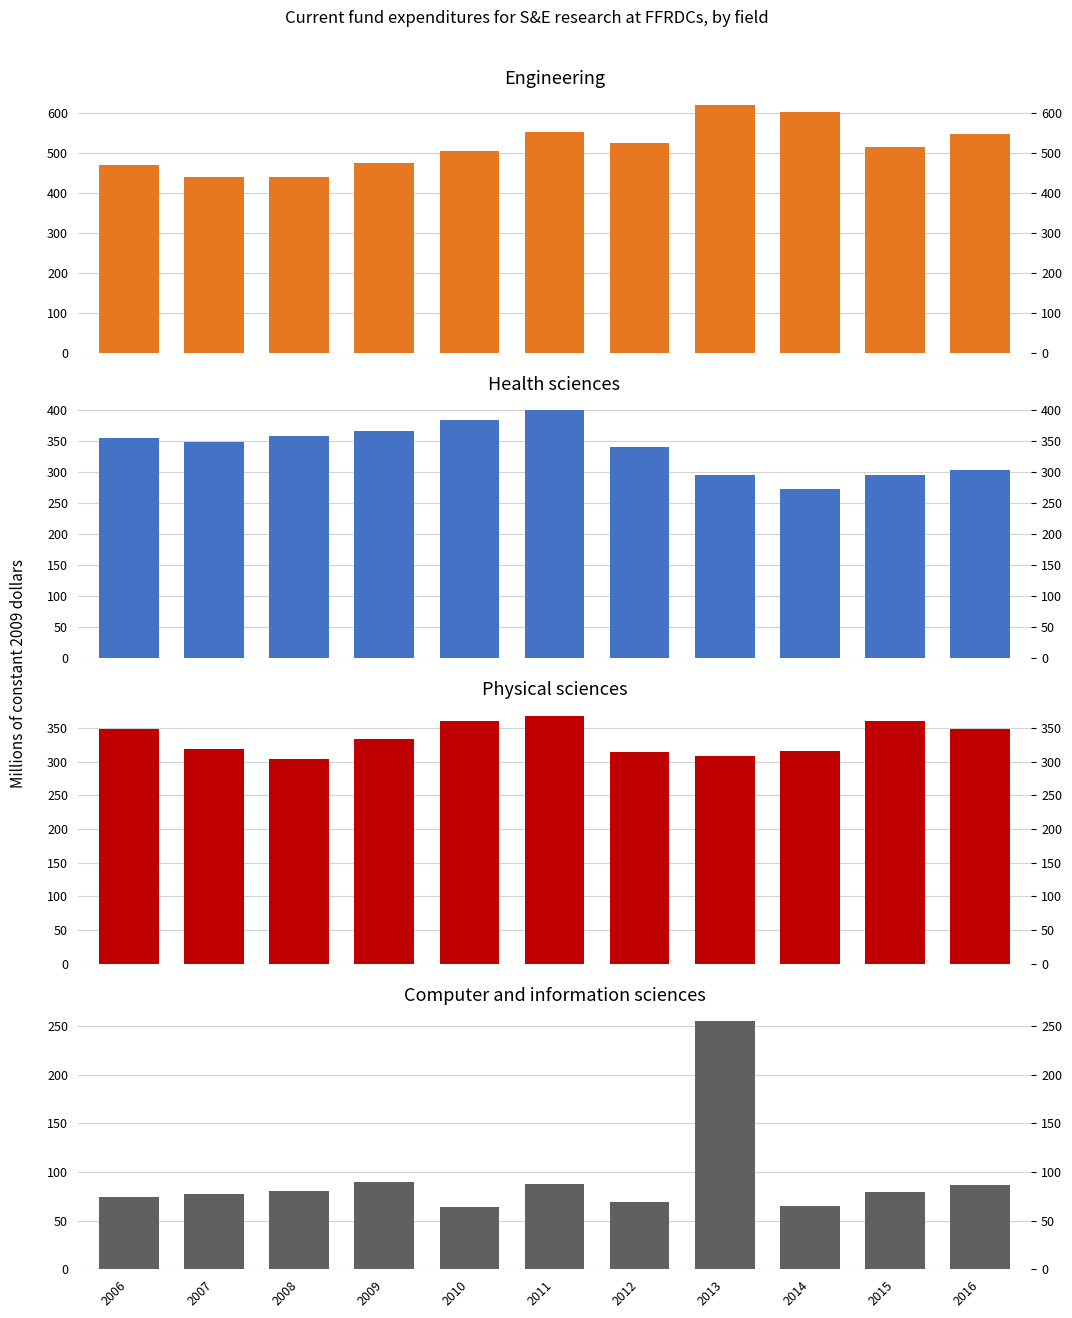

Where is Physical sciences nearest to the value 336?

2009